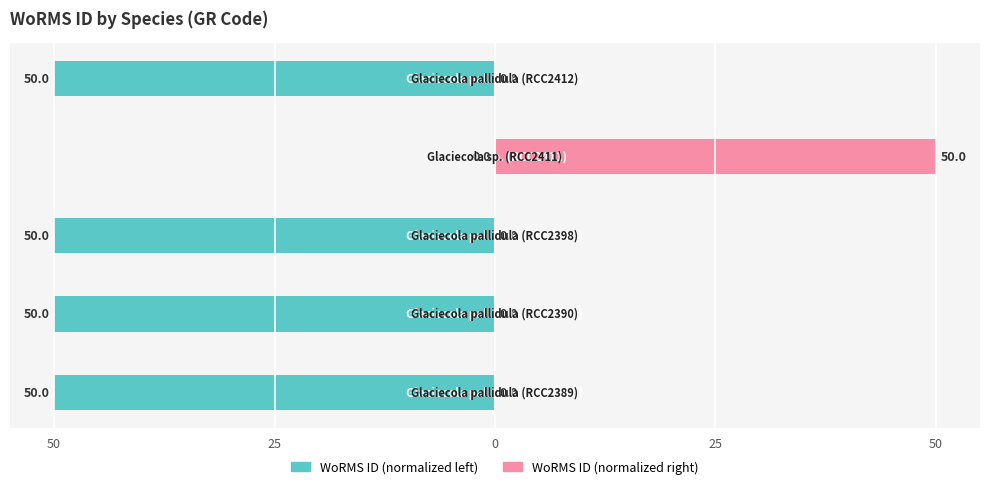

What is the greatest value displayed?

50